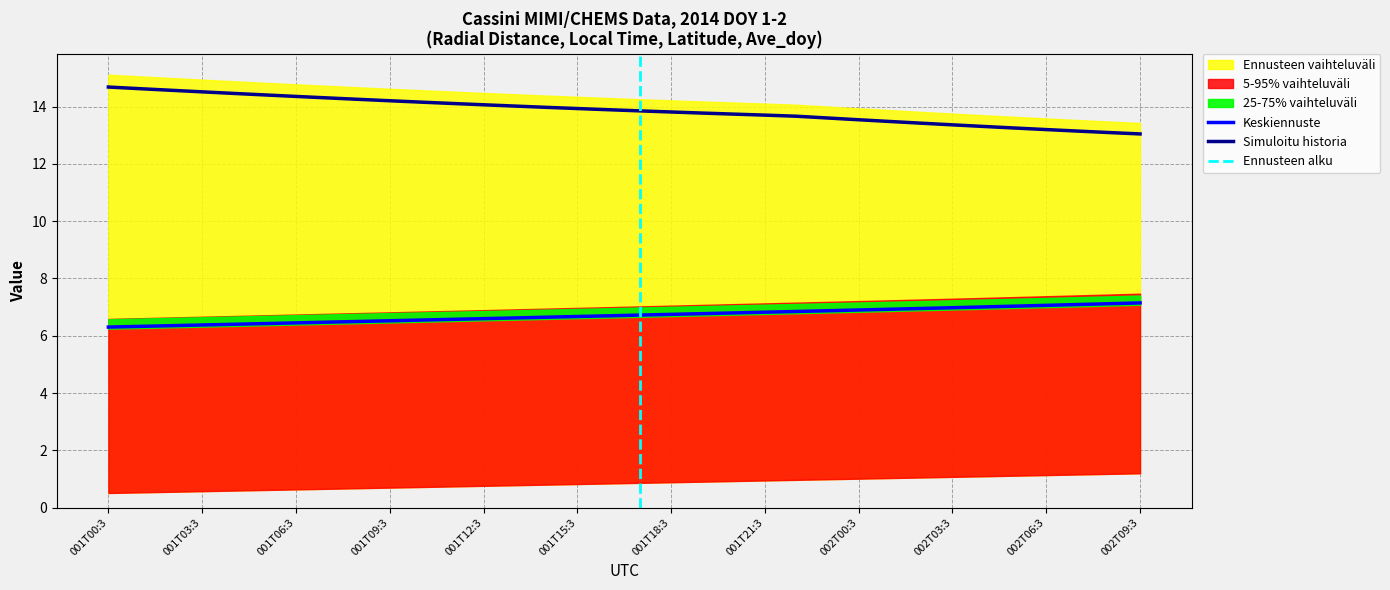

What is the difference between the maximum and minimum values in the Local_Time series?

0.8